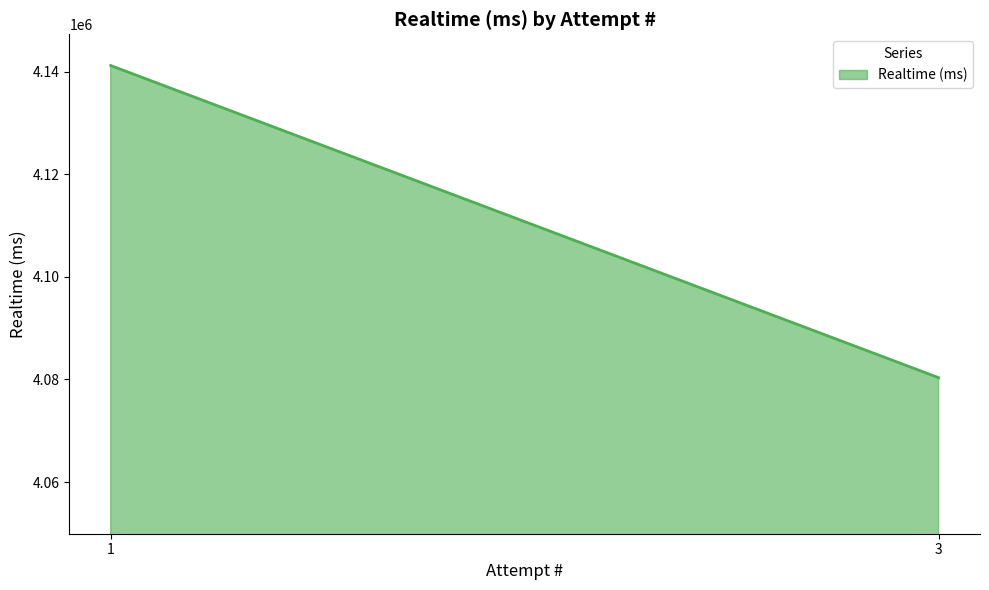

Rank the categories by value from highest to lowest.

1, 3